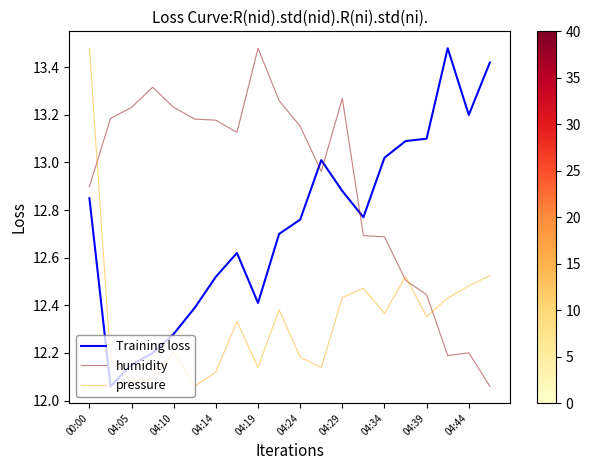

Rank the series by their average value, from highest to lowest.

humidity, Training loss, pressure